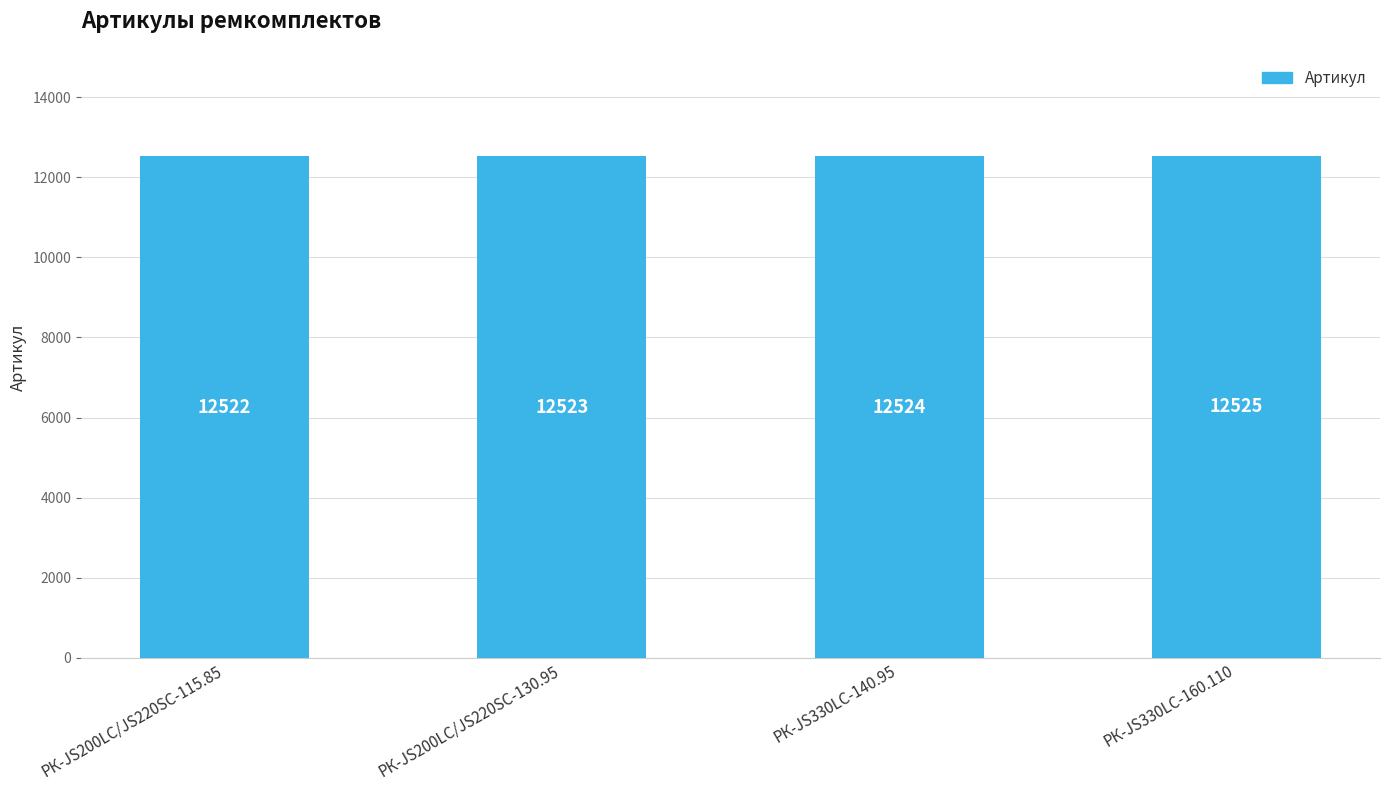

How many values are between 12523 and 12525?

3